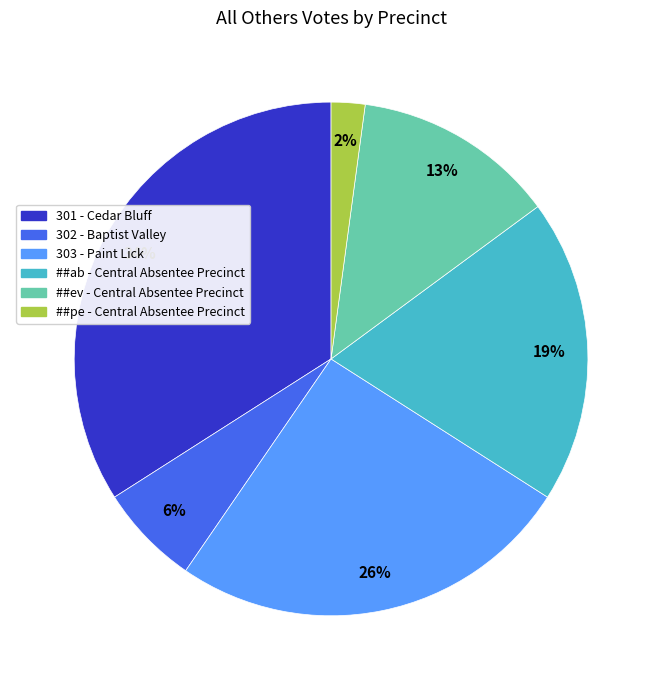

To the nearest percent, what percentage of the pie is 302 - Baptist Valley?

6%